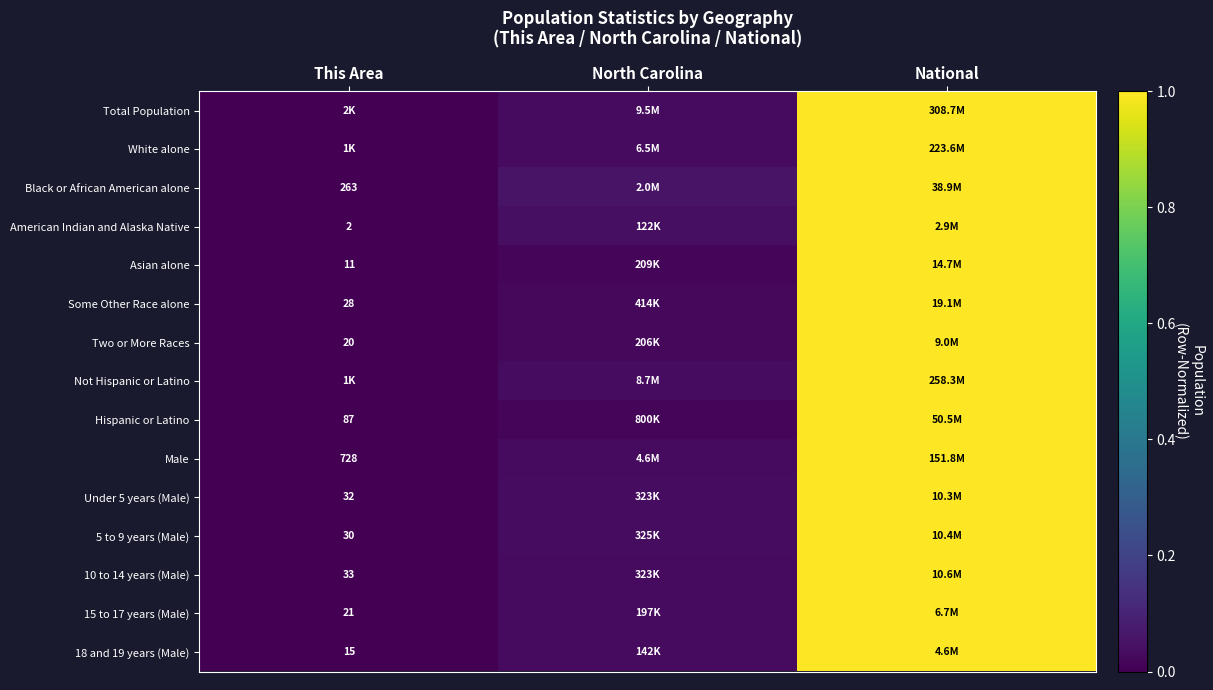

How many distinct data groups are displayed?

15